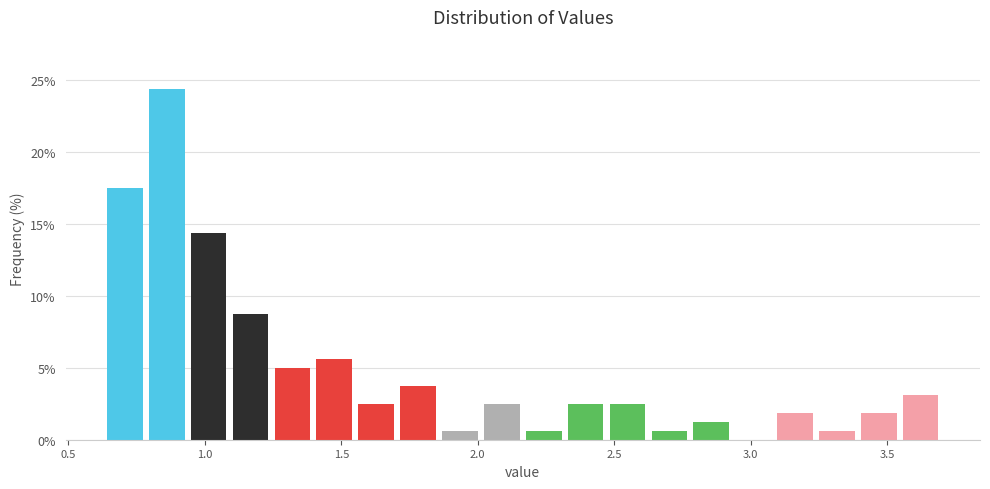

Read against the x-axis, roughly where is the centre of the tallest bar?

0.85